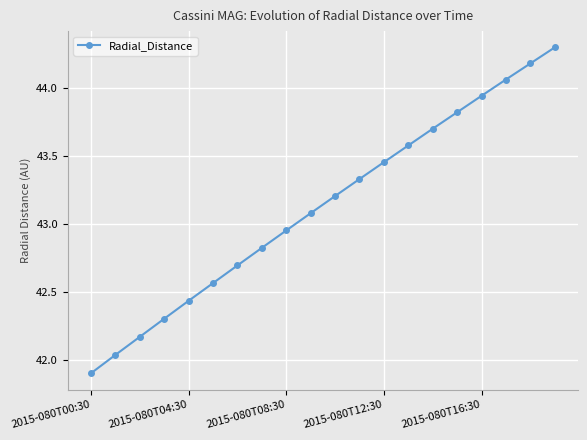

True or false: the data has more than 1 interior local peaks.

False